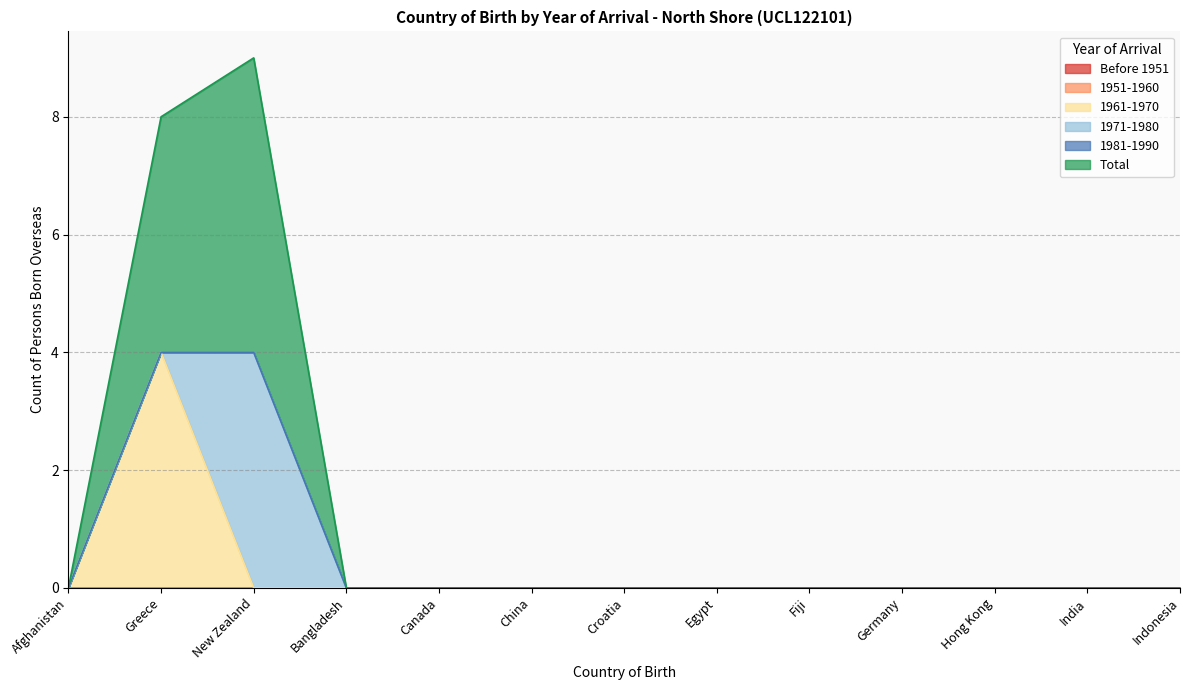

True or false: 1951-1960 has a value of 0 at Croatia.

True